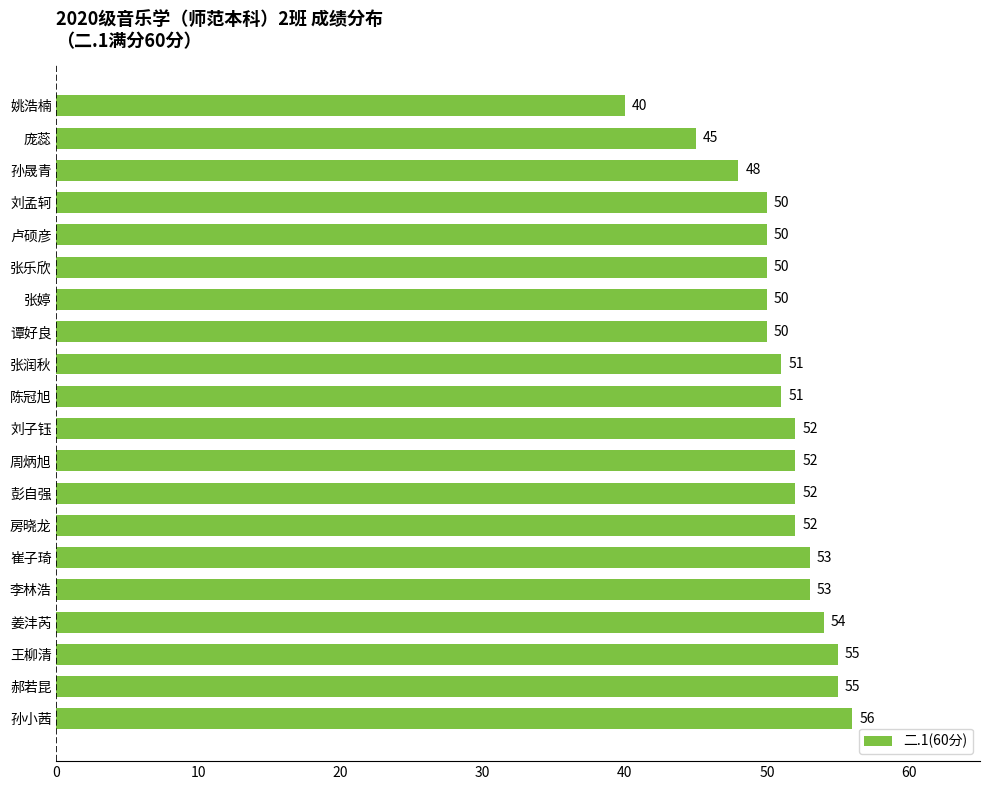

Which category has the highest value across all series?

孙小茜